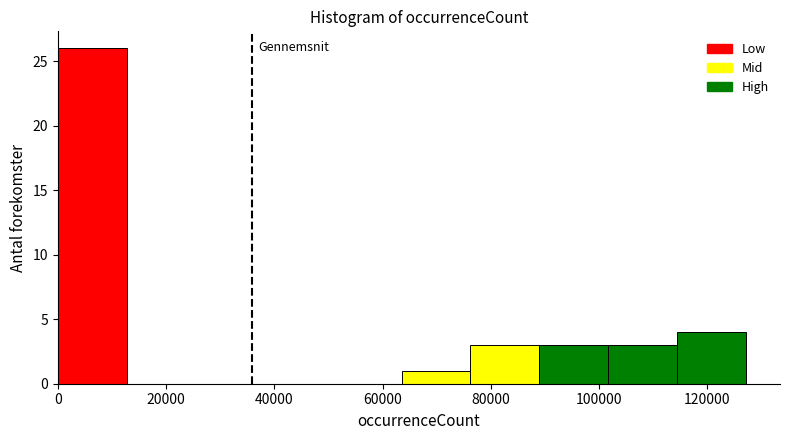

What is the height of the bar covering 114000 to 128000 on the x-axis? Neither the bar edges nor the heights are printed on the chart, so give them approximately, as read against the axes.

4